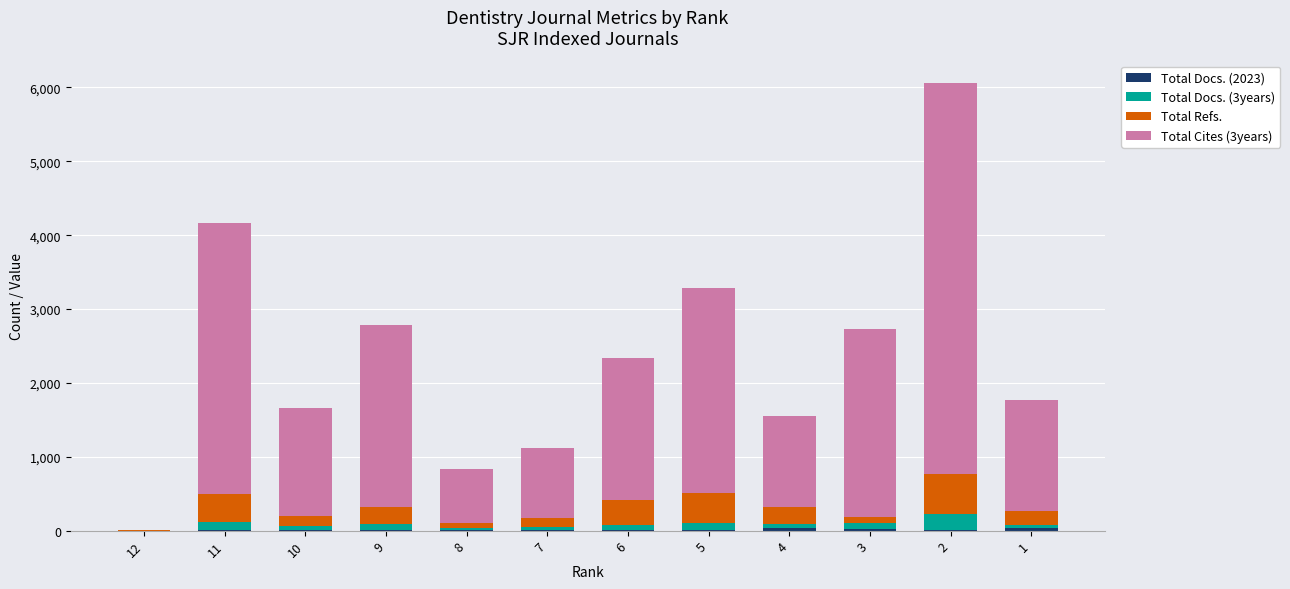

At which category is the sum across all series the highest?

2